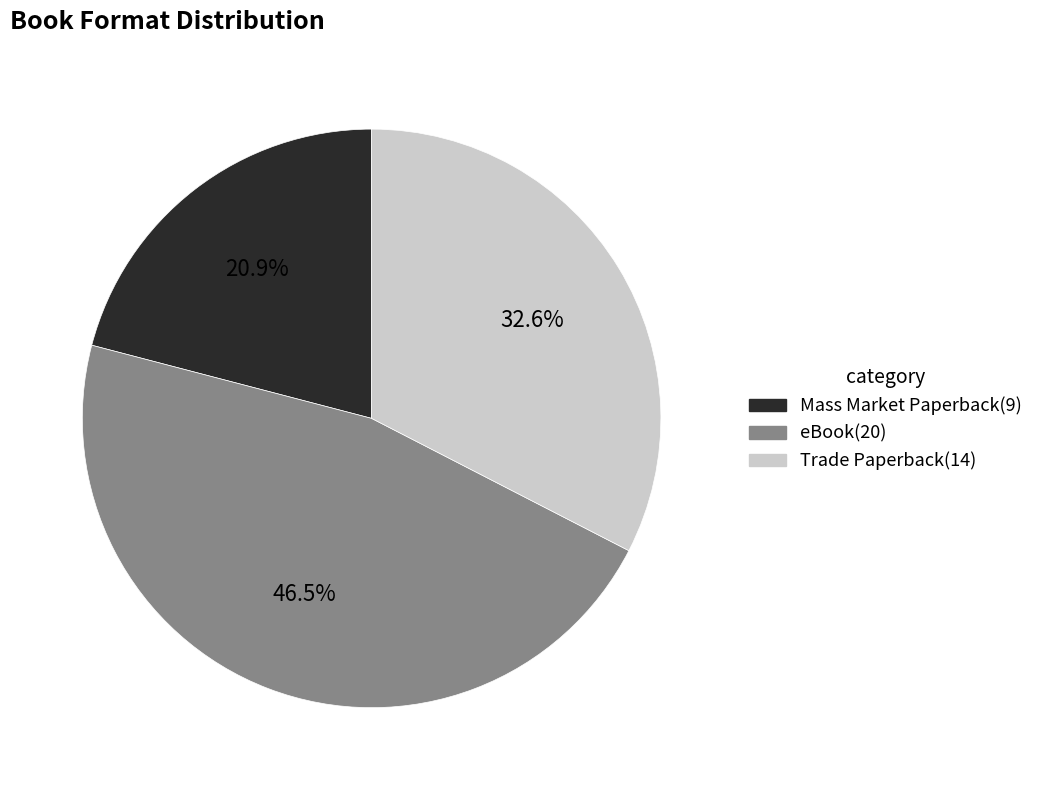

What percentage is the Trade Paperback slice, to the nearest percent?

33%